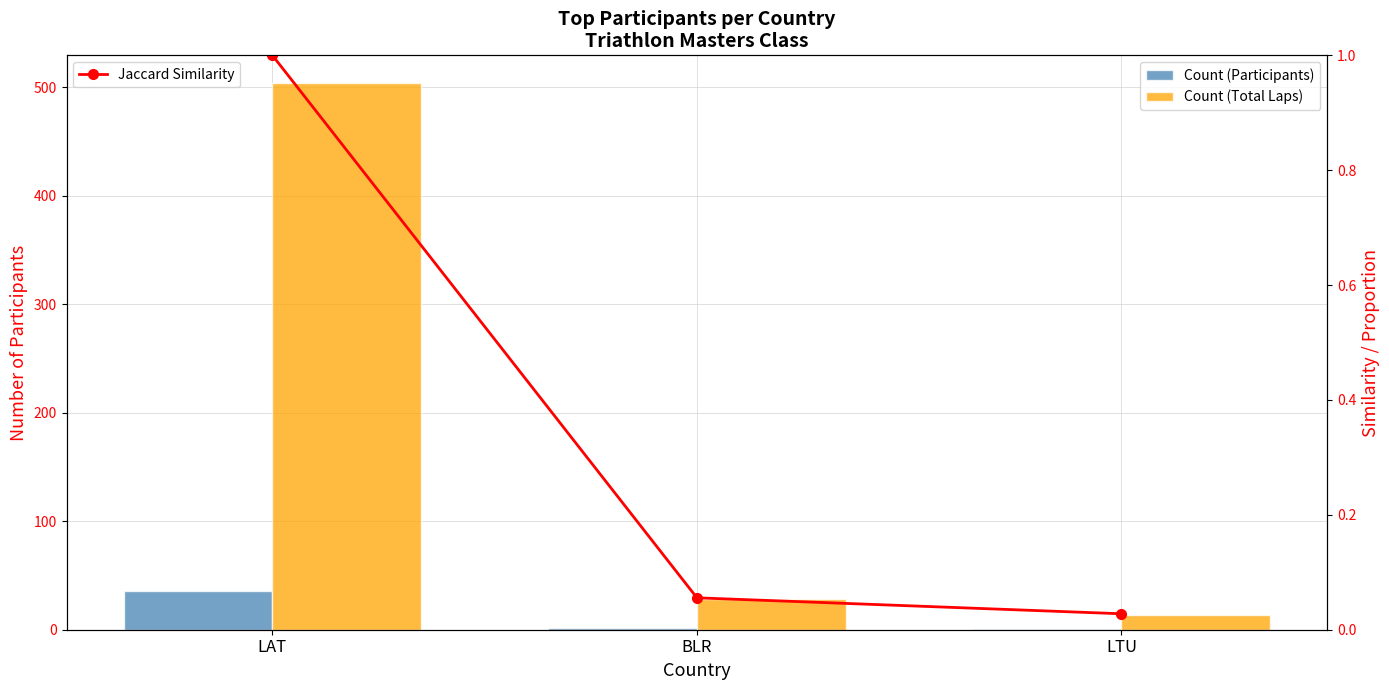

List the series in order of their peak value, highest first.

Count (Total Laps), Count (Participants), Jaccard Similarity